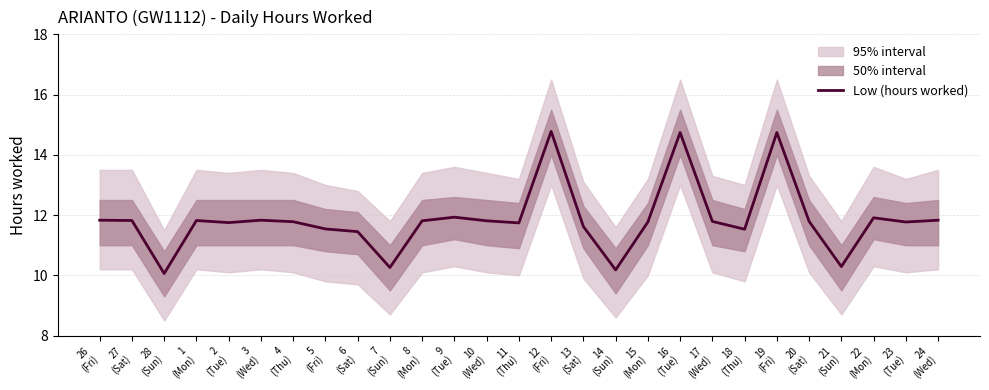

Reading left to right, extract all data points from this chart.

11.8	11.8	10.1	11.8	11.8	11.8	11.8	11.5	11.4	10.3	11.8	11.9	11.8	11.7	14.8	11.6	10.2	11.8	14.7	11.8	11.5	14.7	11.8	10.3	11.9	11.8	11.8